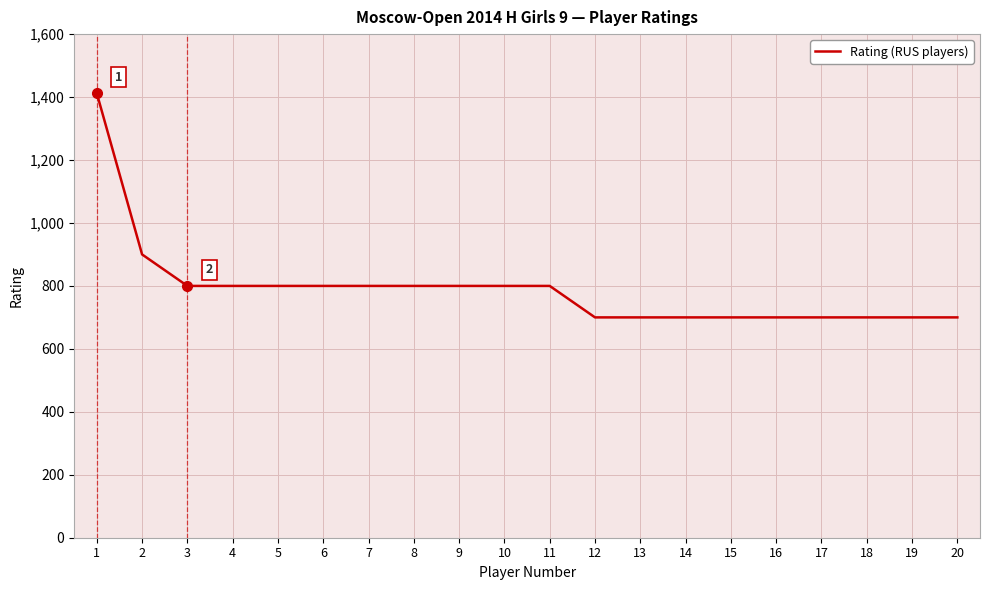

True or false: the data shows 1376 at 3.

False